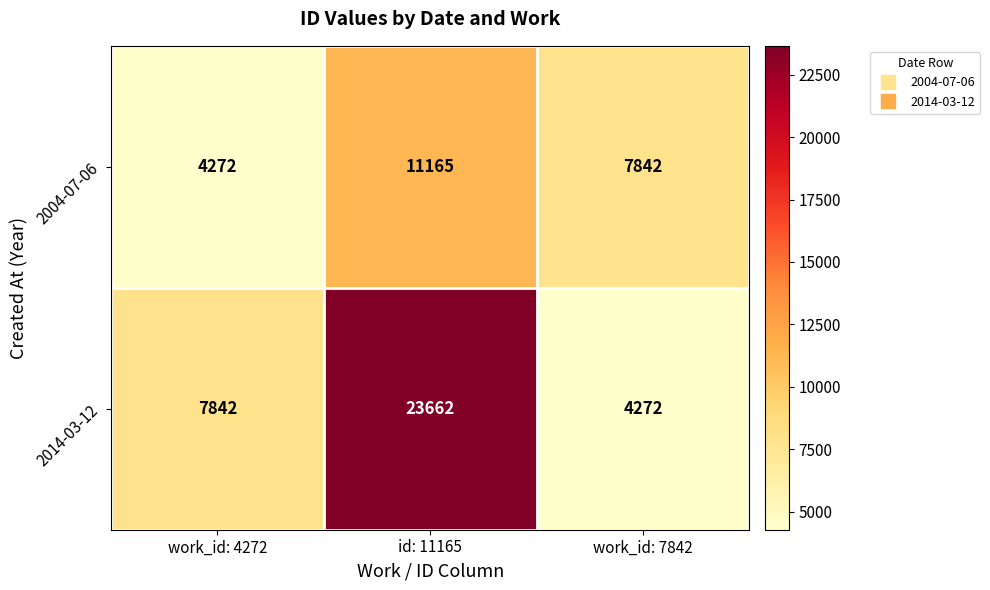

Which series has the widest spread of values?

2014-03-12